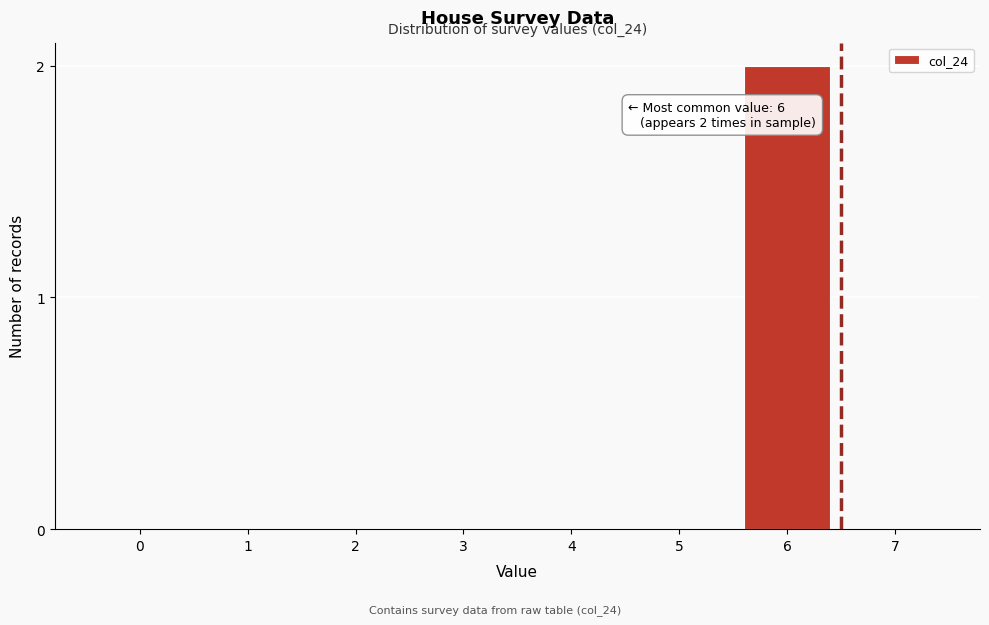

Reading left to right, extract all data points from this chart.

0=0	1=0	2=0	3=0	4=0	5=0	6=2	7=0